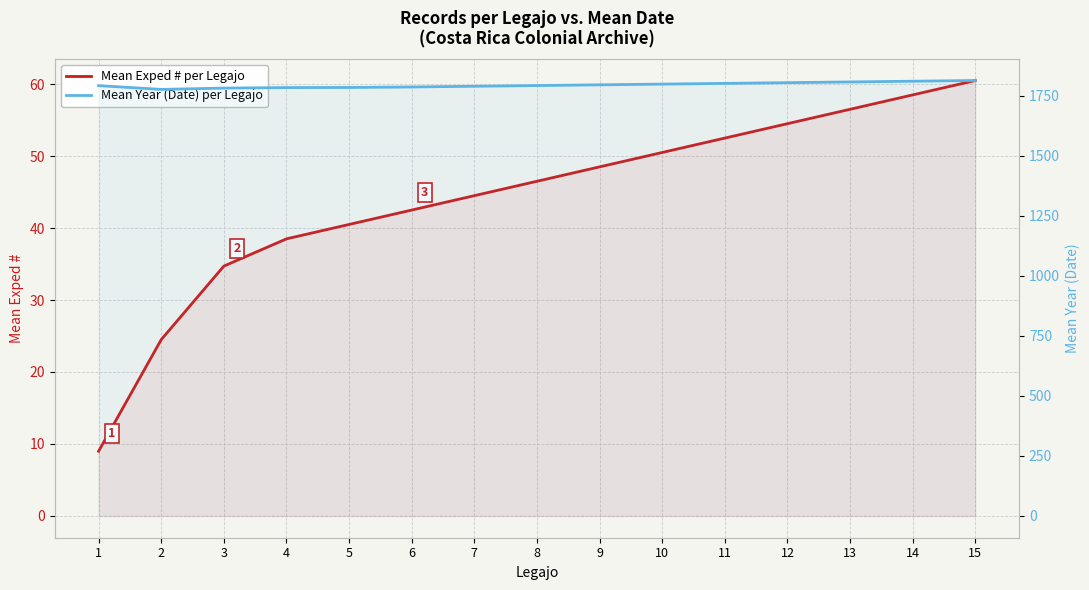

What is the value of the Mean Exped # per Legajo point at the 14th from the left?

58.5